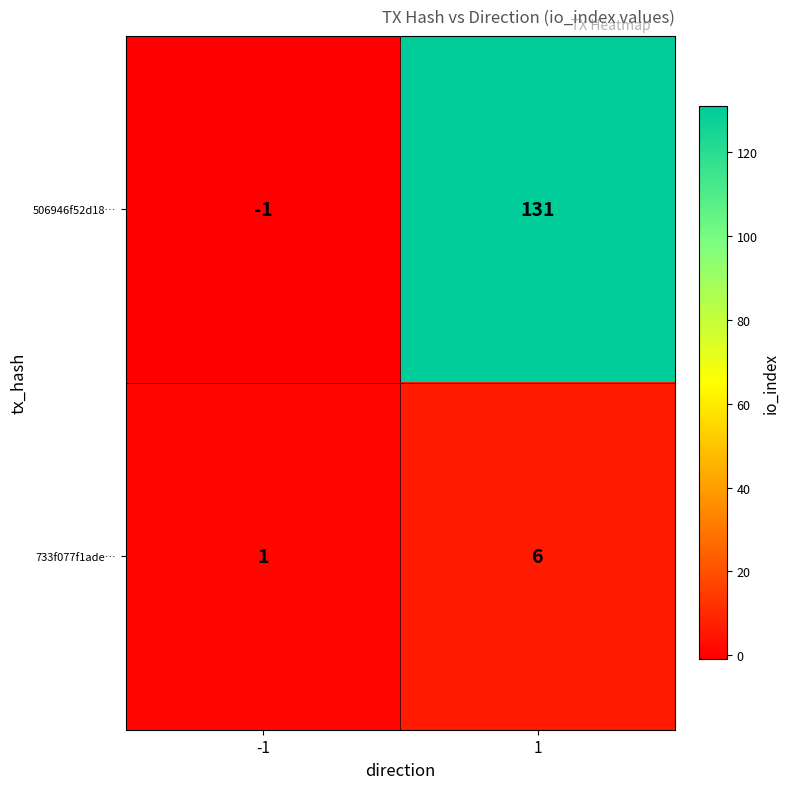

How many values in 506946f52d18… are above zero?

1